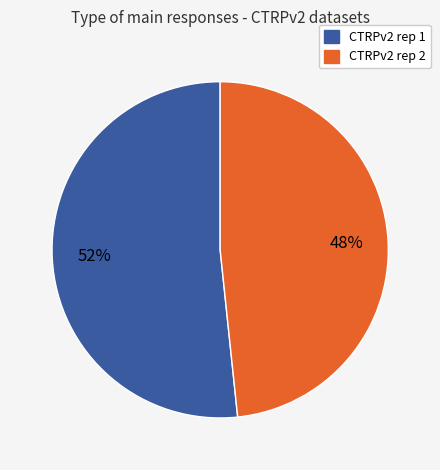

Do CTRPv2 rep 1 and CTRPv2 rep 2 together represent more than half of the pie?

Yes